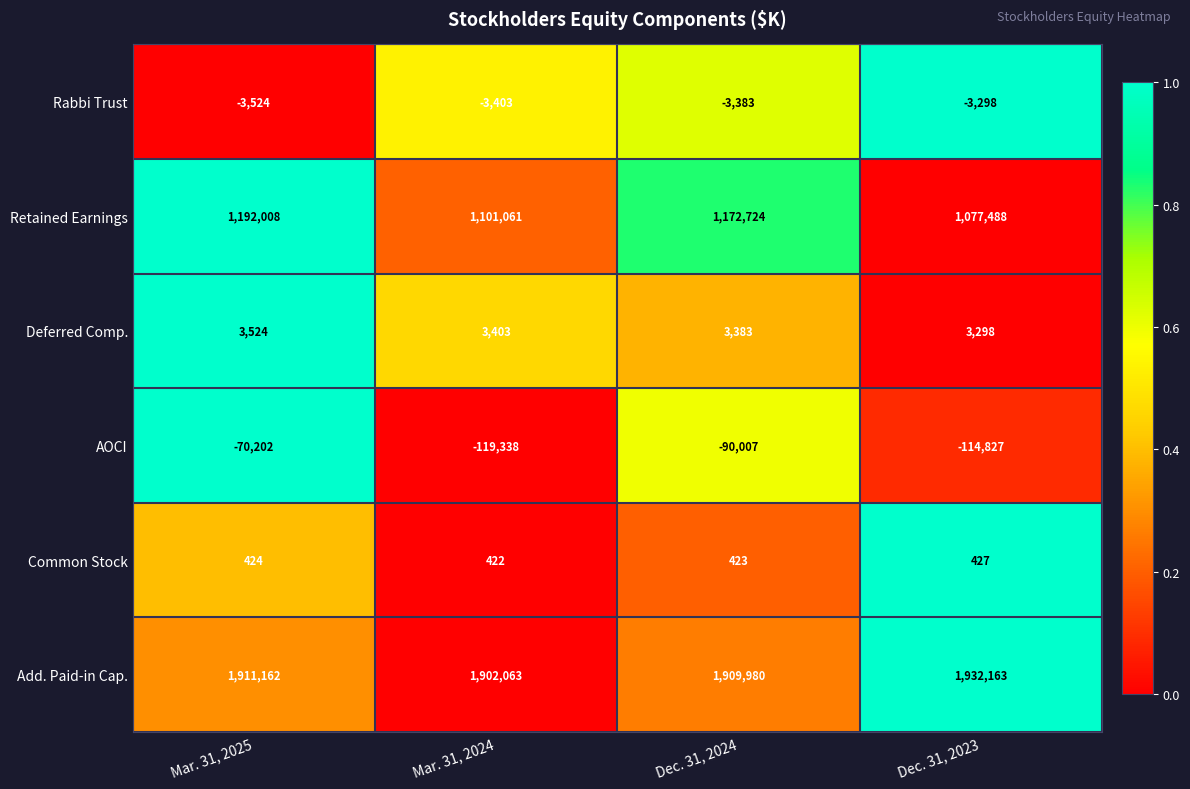

How many series are shown in this chart?

6